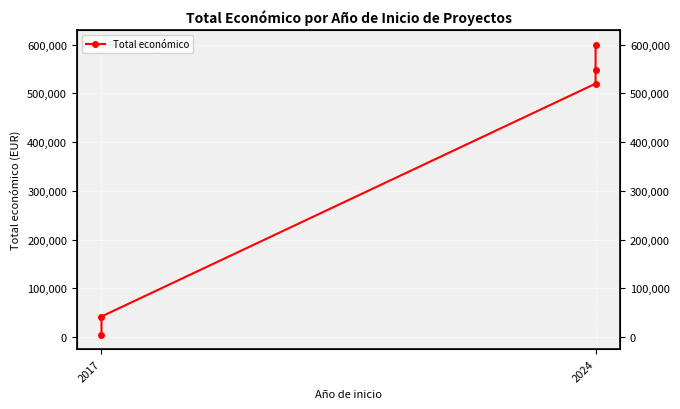

What is the change in value from 2017 to 2024?

+543889